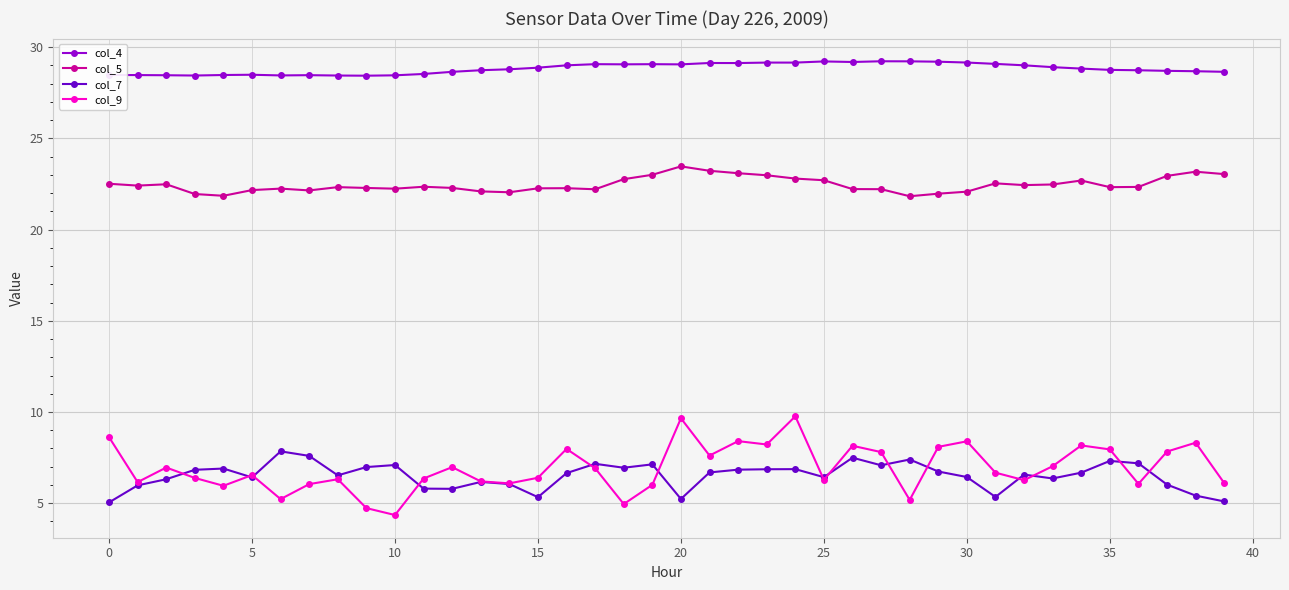

True or false: col_7 and col_4 cross at least once.

False